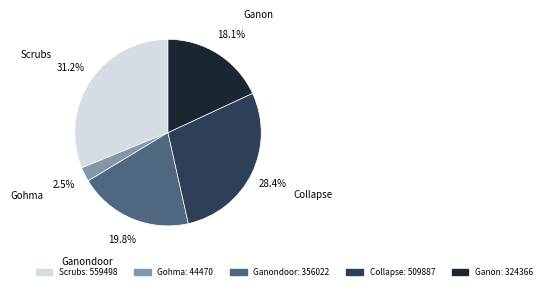

Rank the categories by value from highest to lowest.

Scrubs, Collapse, Ganondoor, Ganon, Gohma